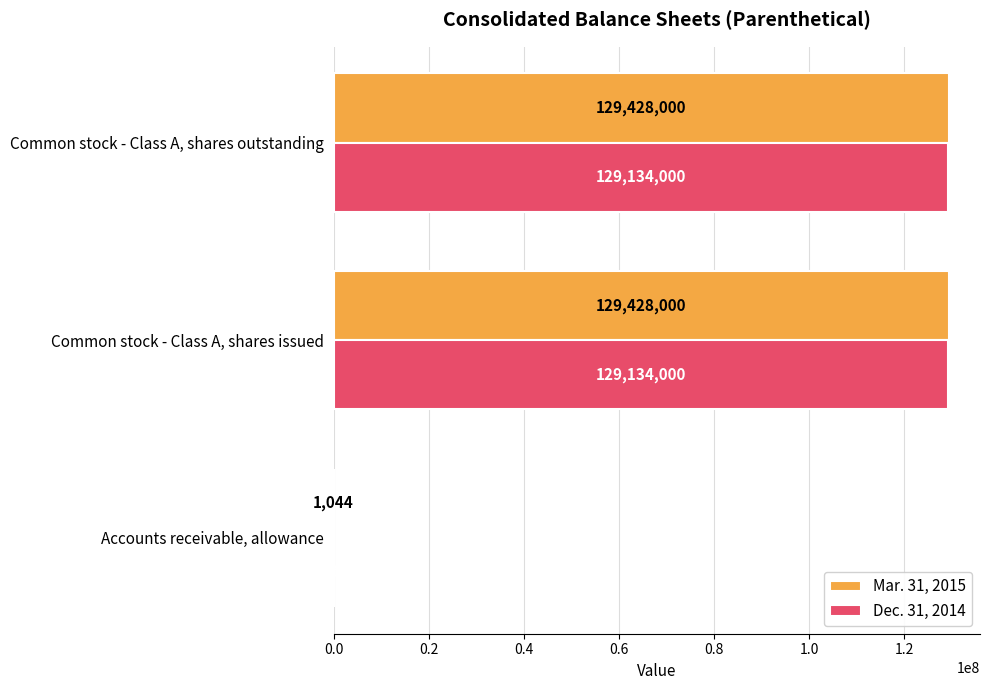

What is the maximum value for Dec. 31, 2014?

129134000